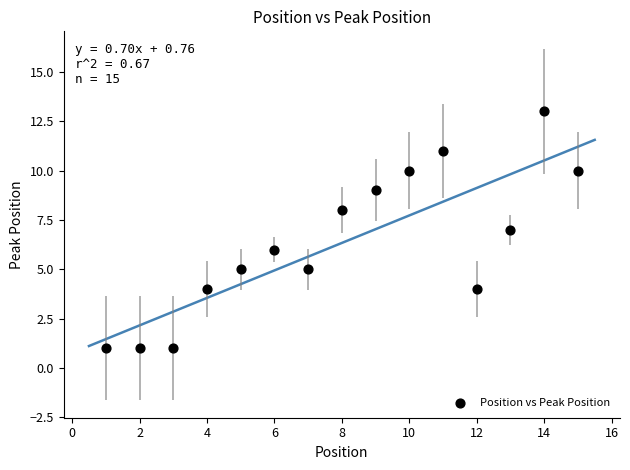

What is the range of X values (max minus min)?

14